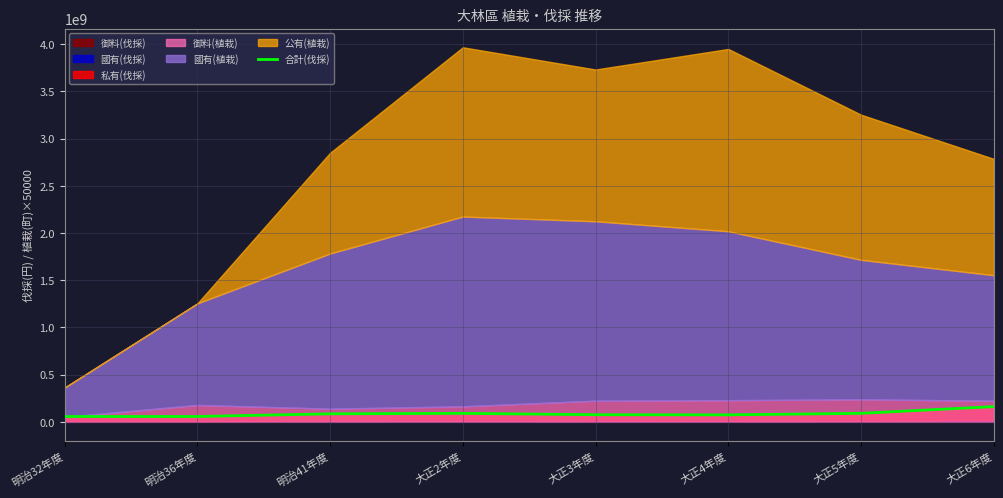

Reading right to left, transcribe all the data shown in this chart.

大正6年度=161804707	大正5年度=90418507	大正4年度=74270803	大正3年度=75694510	大正2年度=90241091	明治41年度=85196940	明治36年度=56987049	明治32年度=56910667